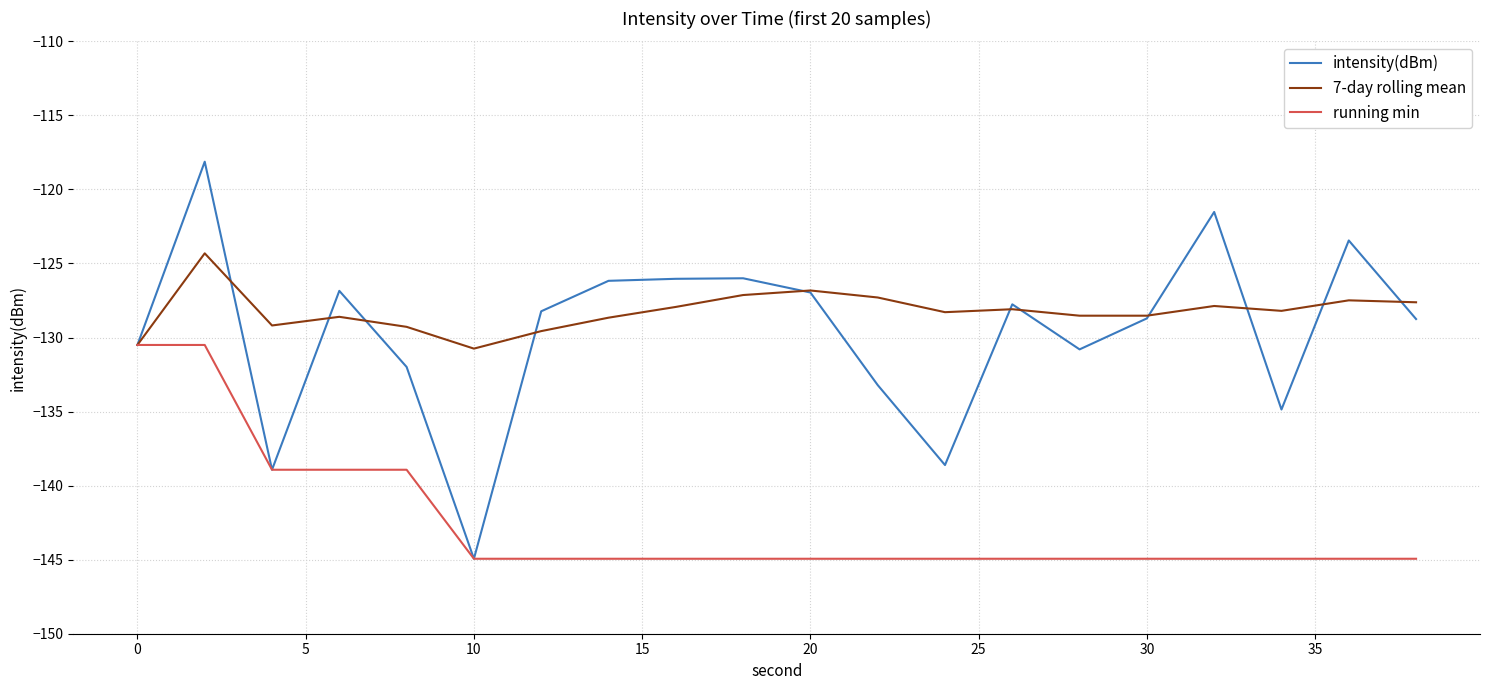

True or false: intensity(dBm) has more than 1 interior local peaks.

True